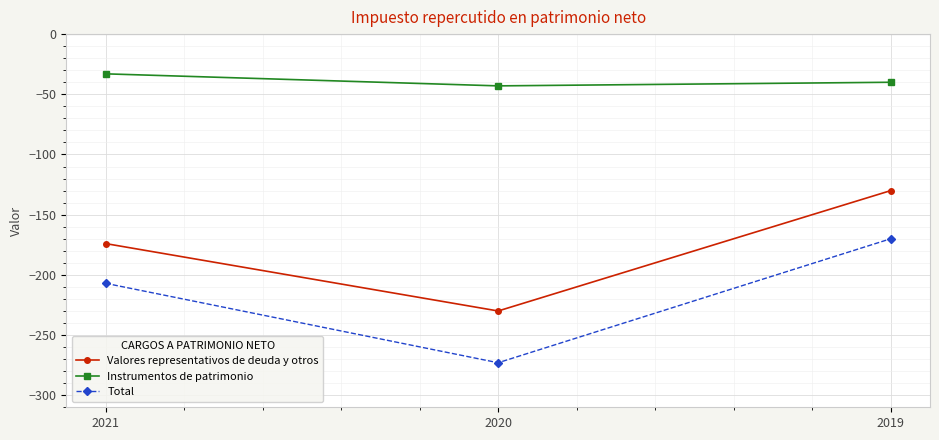

What is the average value of the Instrumentos de patrimonio series?

-39